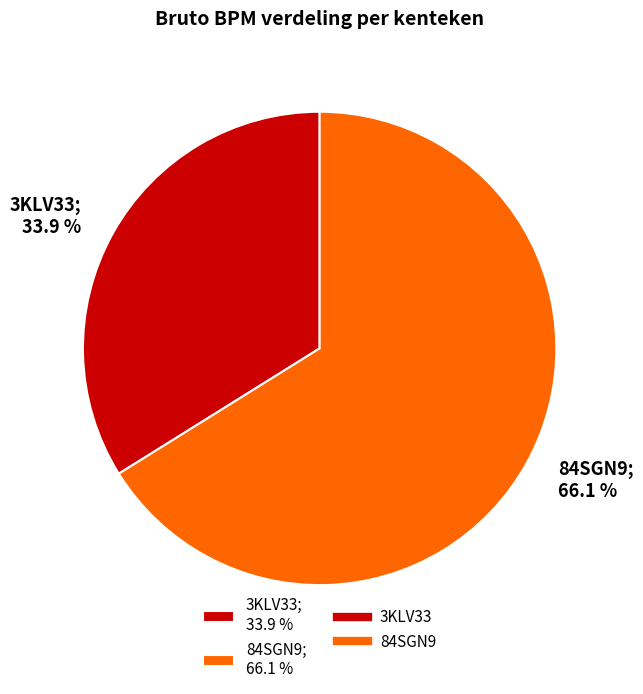

To the nearest percent, what is the combined percentage of 3KLV33 and 84SGN9?

100%